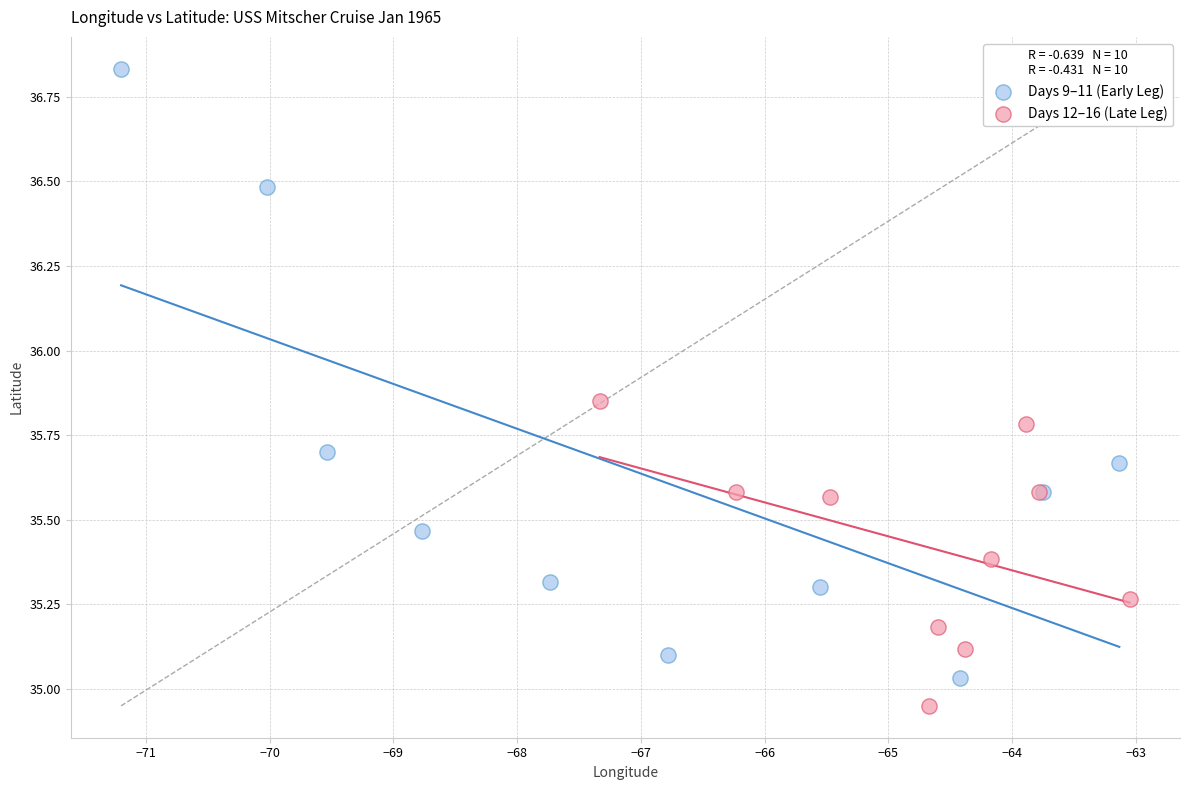

Which series has the widest spread of Y values?

Days 9–11 (Early Leg)